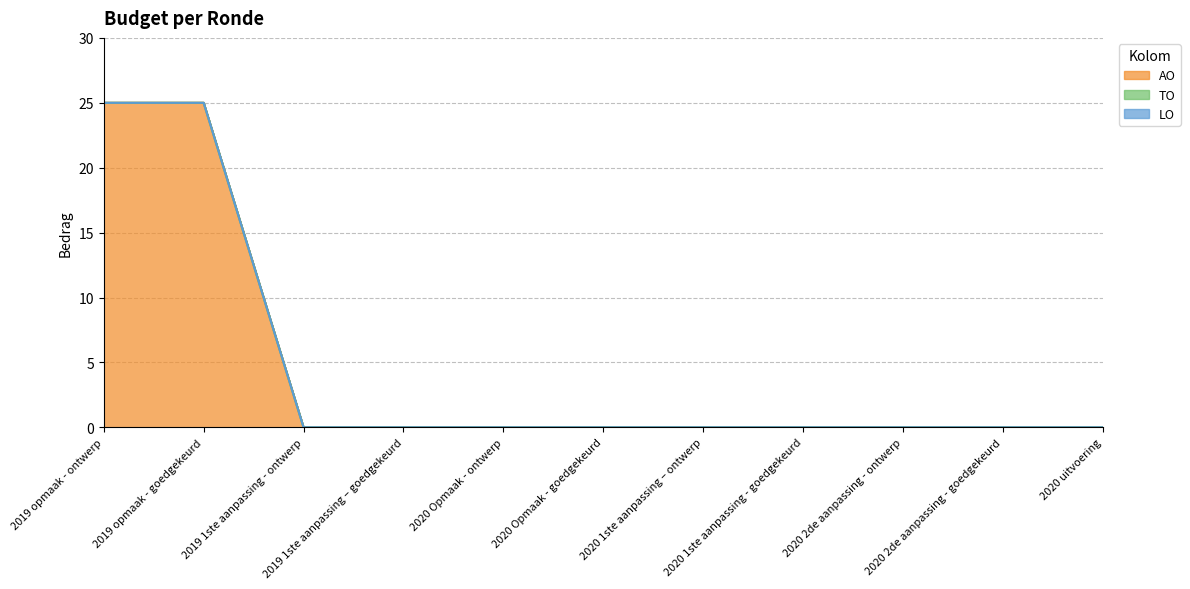

True or false: AO has a value of 0 at 2020 1ste aanpassing - goedgekeurd.

True